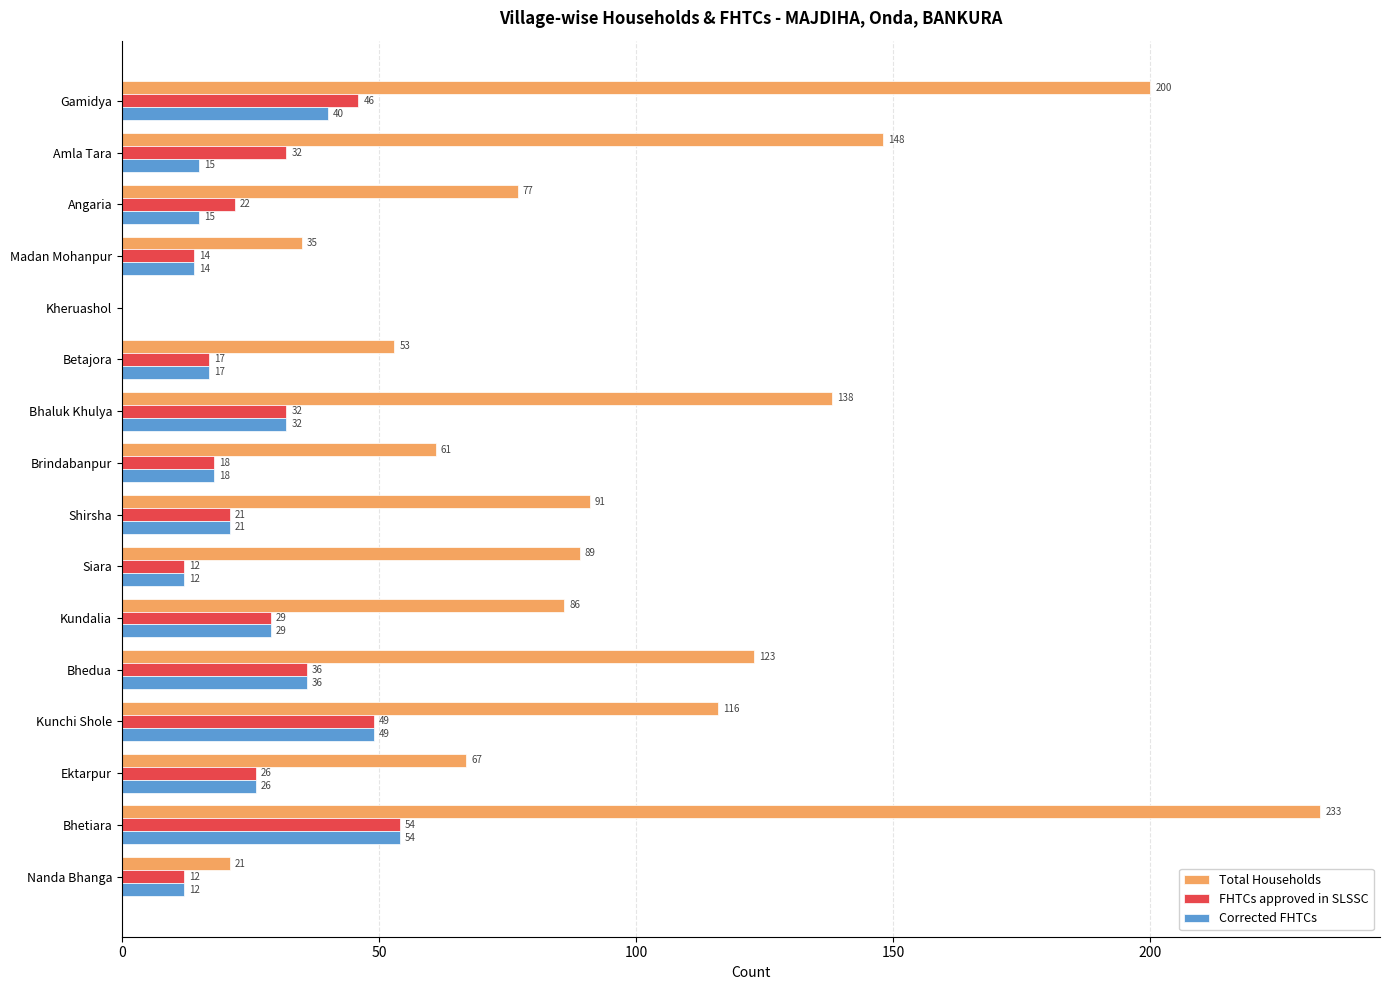

Is it true that FHTCs approved in SLSSC equals 29 at Kundalia?

True